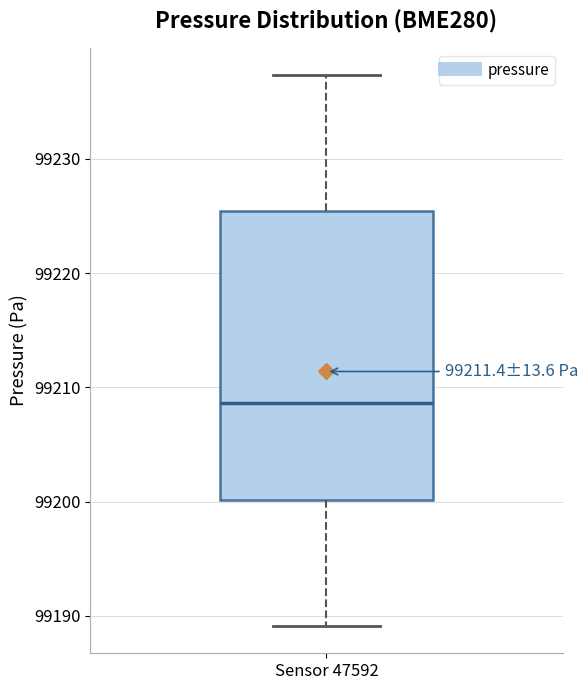

Where does the median line of the box for Sensor 47592 sit on the y-axis? The values are not printed on the chart, so give them approximately, as read against the axis.

99209